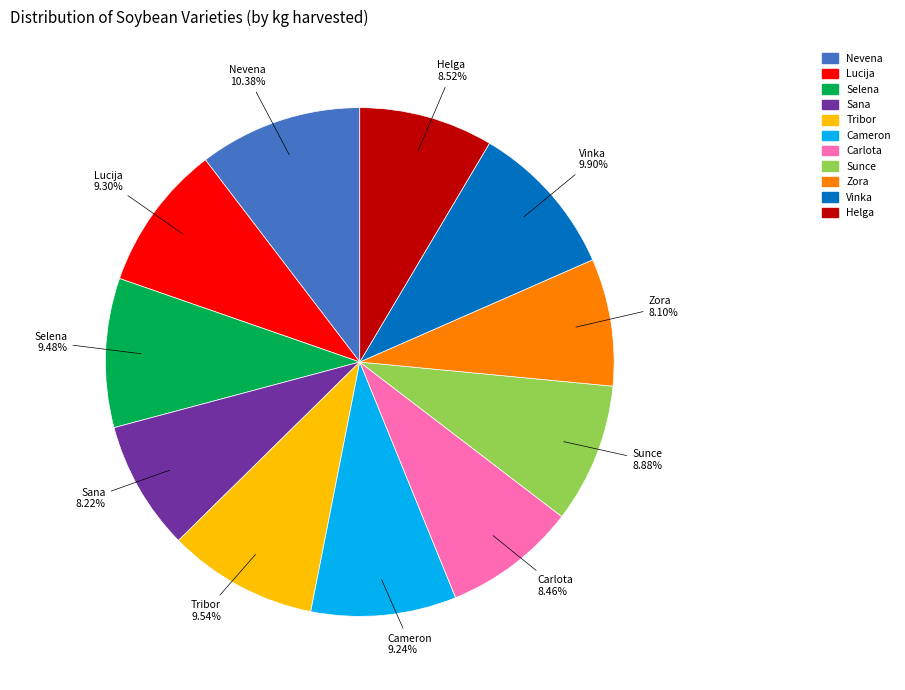

To the nearest percent, what is the average slice percentage?

9%